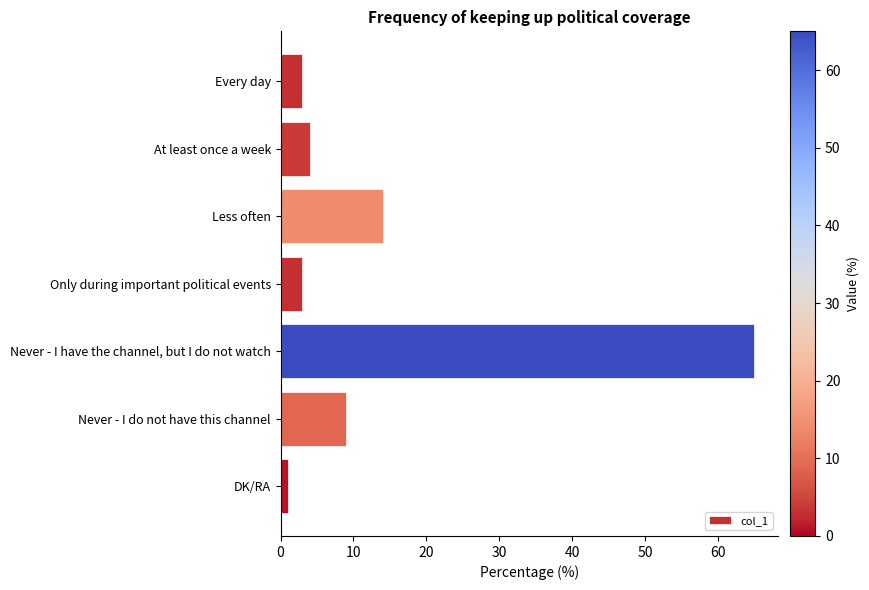

Reading bottom to top, transcribe all the data shown in this chart.

1	9	65	3	14	4	3